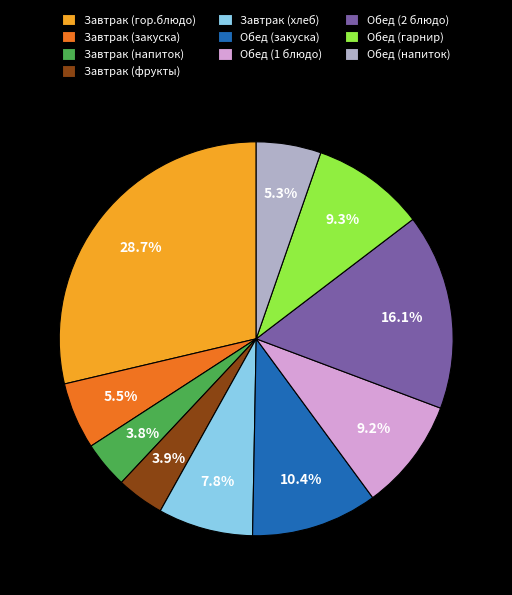

Is the sum of Завтрак (напиток) and Обед (закуска) greater than half?

No